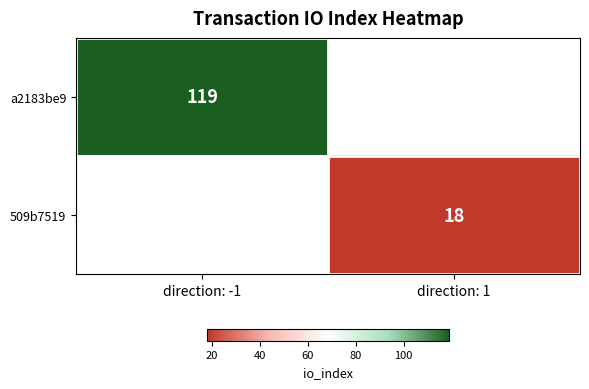

The value of a2183be9 at direction: -1 is 119. True or false?

True